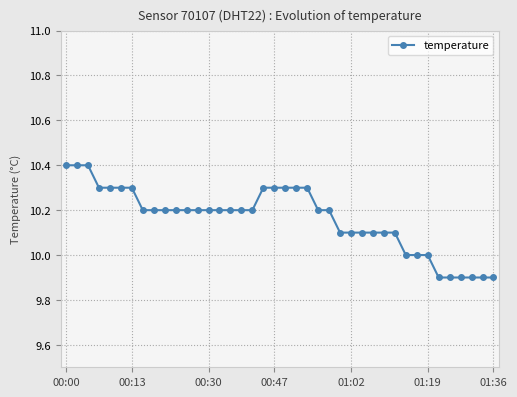

What is the maximum value shown in the chart?

10.4